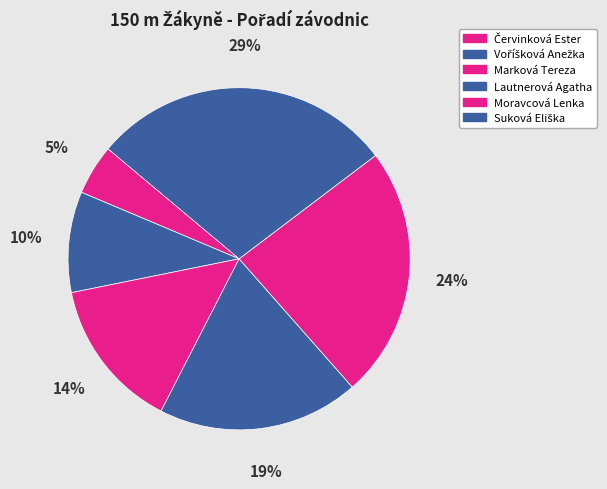

Count the number of slices in the pie.

6